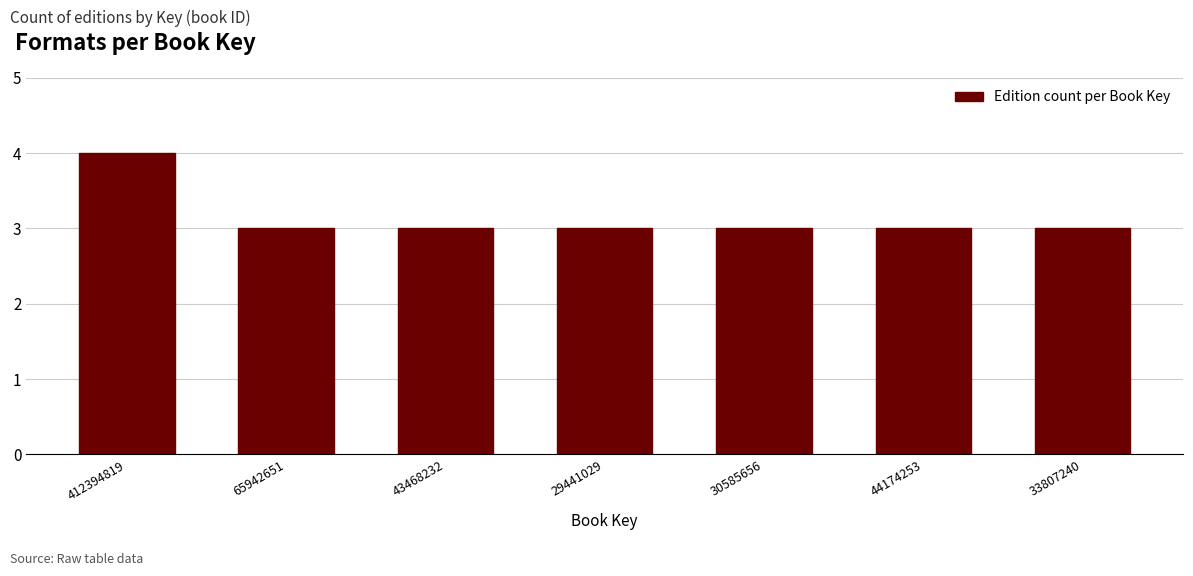

Reading left to right, what are all the values shown in this chart?

4	3	3	3	3	3	3